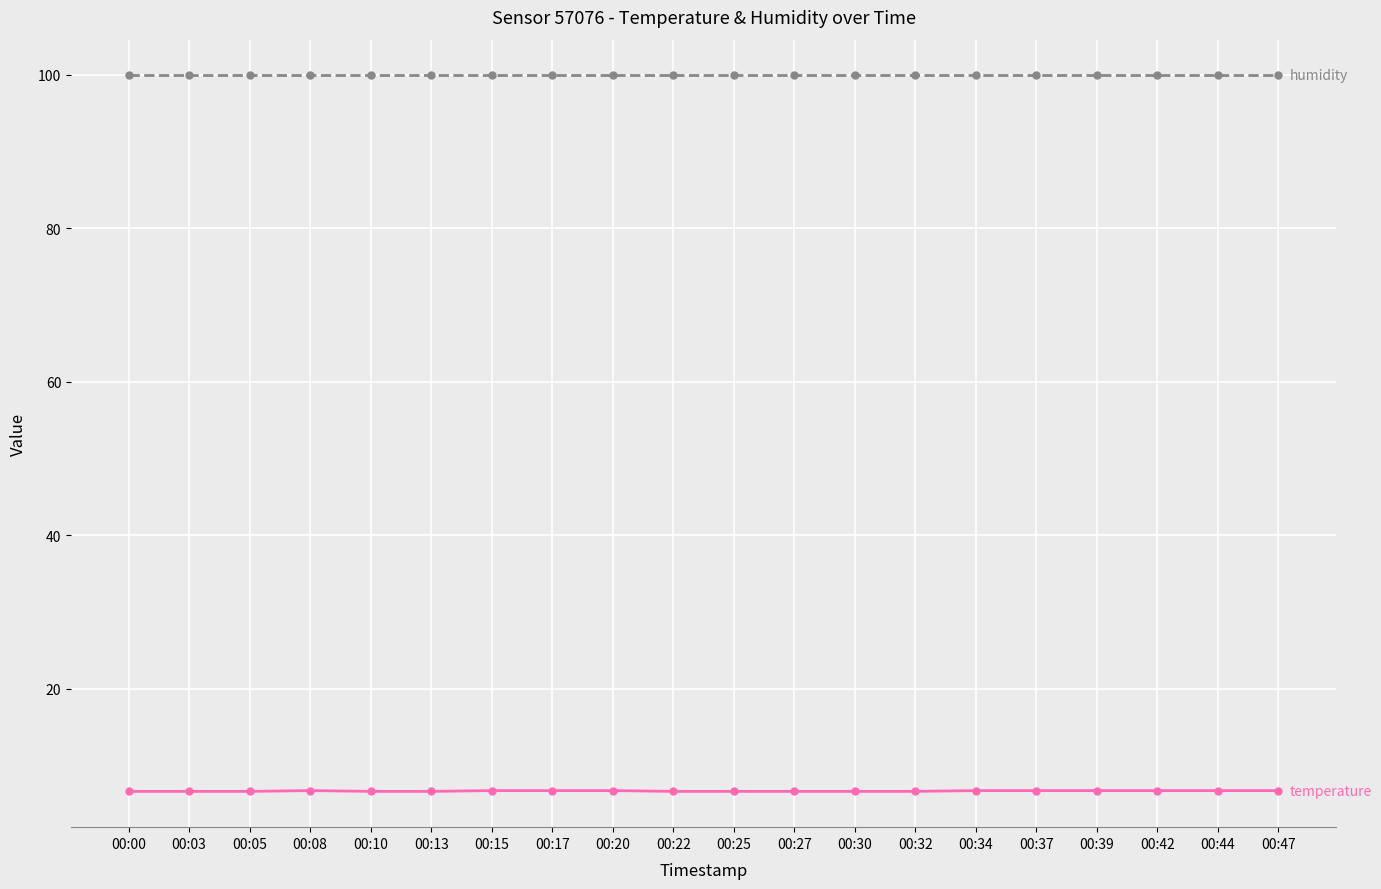

What is the spread (max minus min) of values at 00:03?

93.3